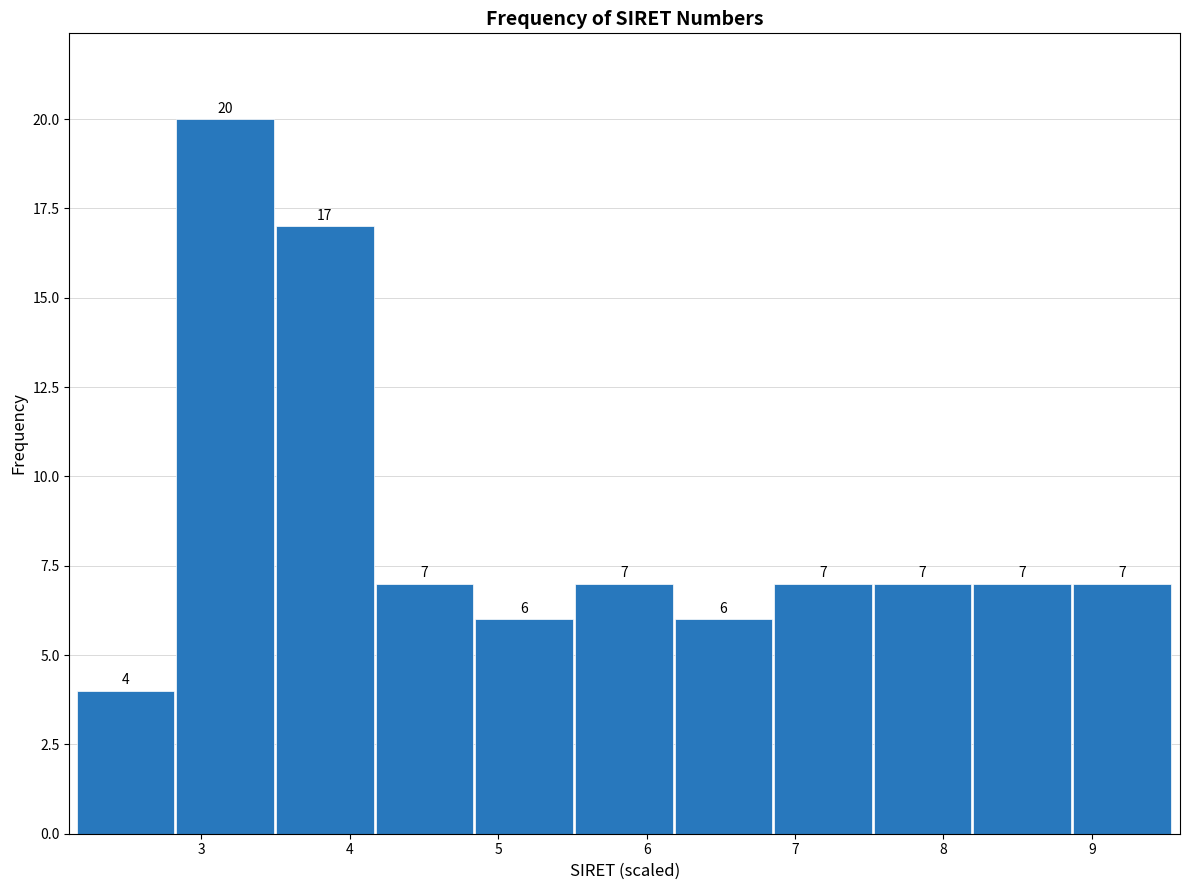

Reading left to right, list every bar in this chart as the range it spans on the x-axis followed by its height. The bar edges are not printed on the chart, so give them approximately, as read against the axis.

2.2 to 2.8: 4
2.8 to 3.5: 20
3.5 to 4.2: 17
4.2 to 4.8: 7
4.8 to 5.5: 6
5.5 to 6.2: 7
6.2 to 6.9: 6
6.9 to 7.5: 7
7.5 to 8.2: 7
8.2 to 8.9: 7
8.9 to 9.5: 7